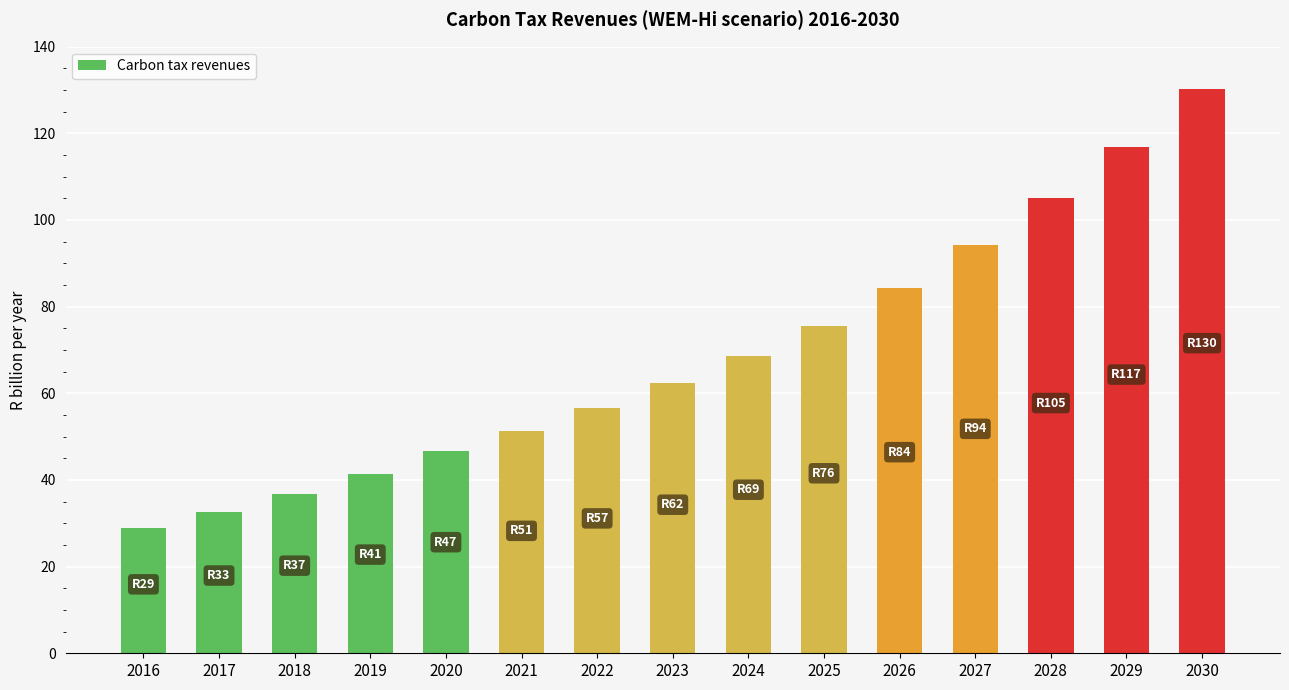

List the labels in order of value, smallest first.

2016, 2017, 2018, 2019, 2020, 2021, 2022, 2023, 2024, 2025, 2026, 2027, 2028, 2029, 2030